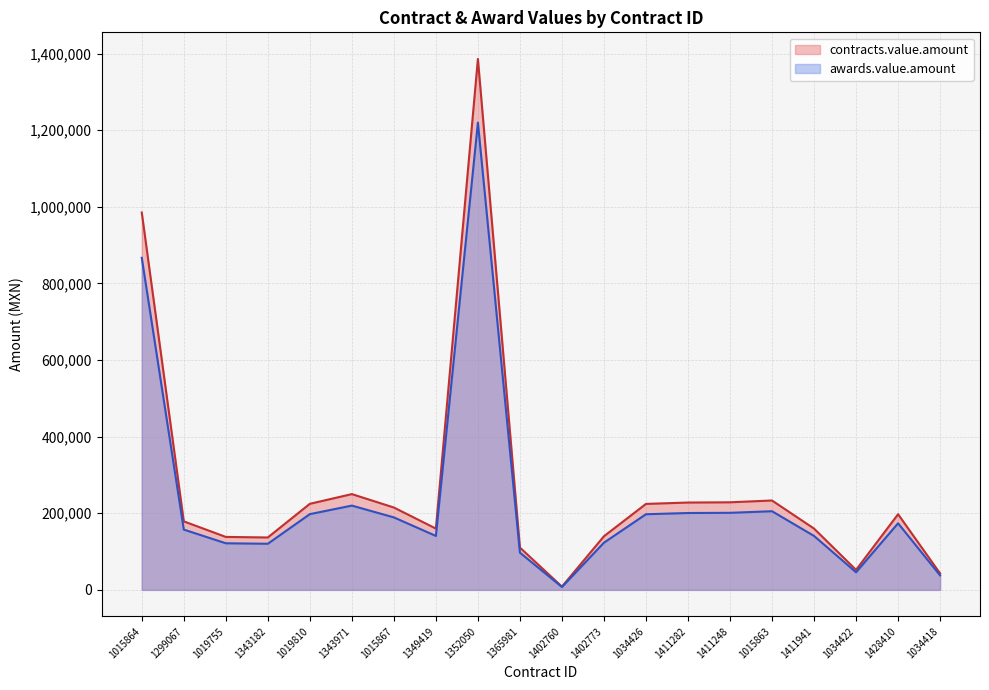

The awards.value.amount series shows 829522.0 at 1352050. True or false?

False